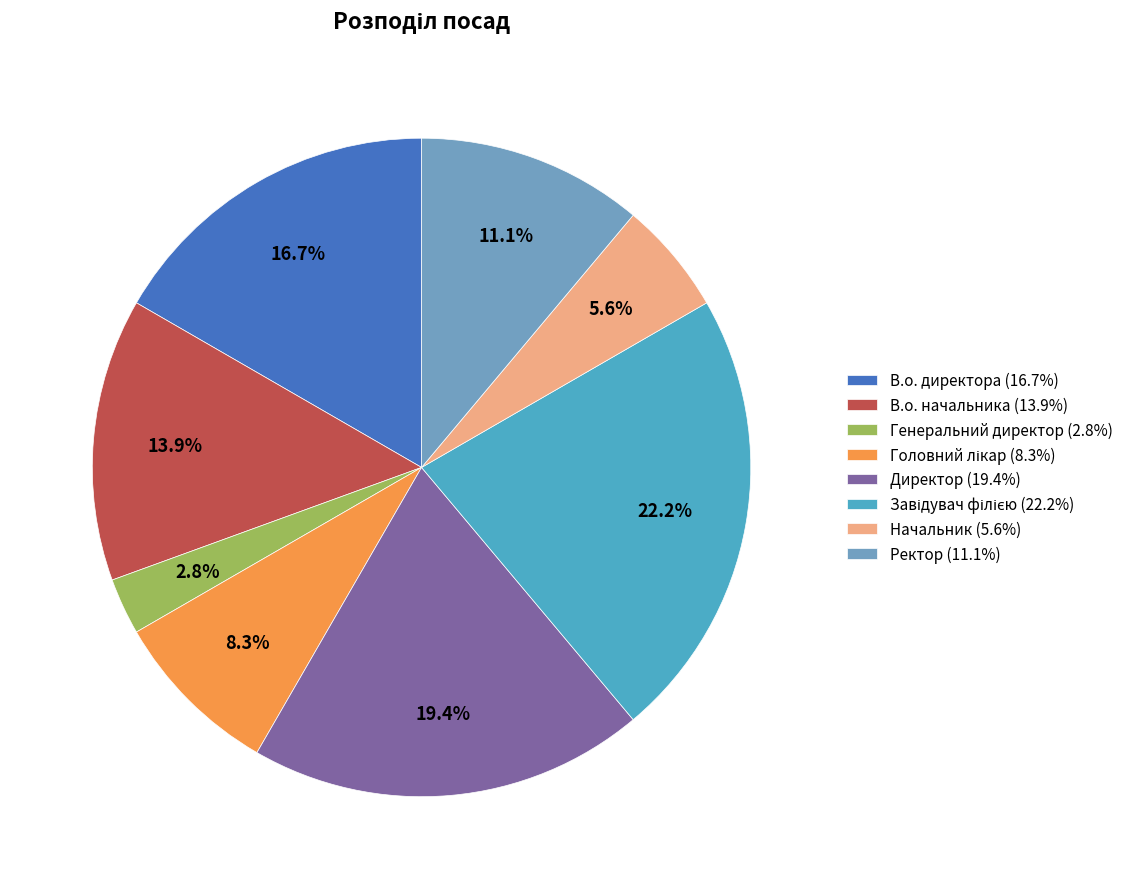

What percentage is the В.о. директора slice, to the nearest percent?

17%